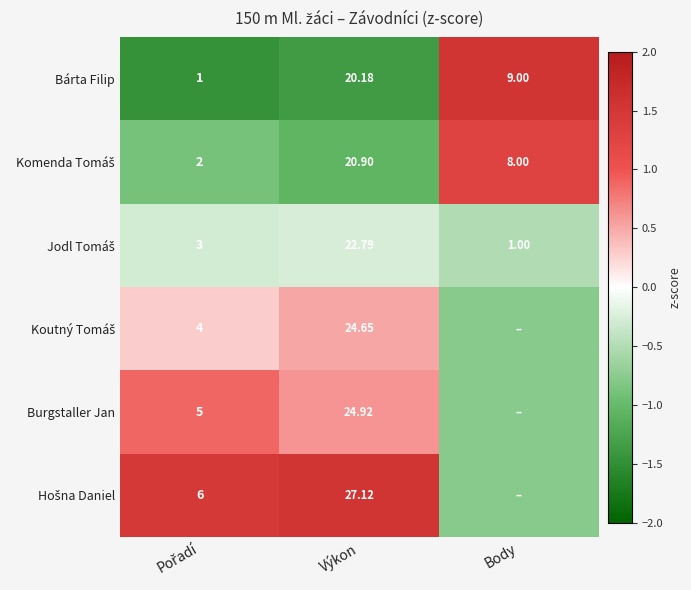

Which has a higher value, Body or Výkon?

Body